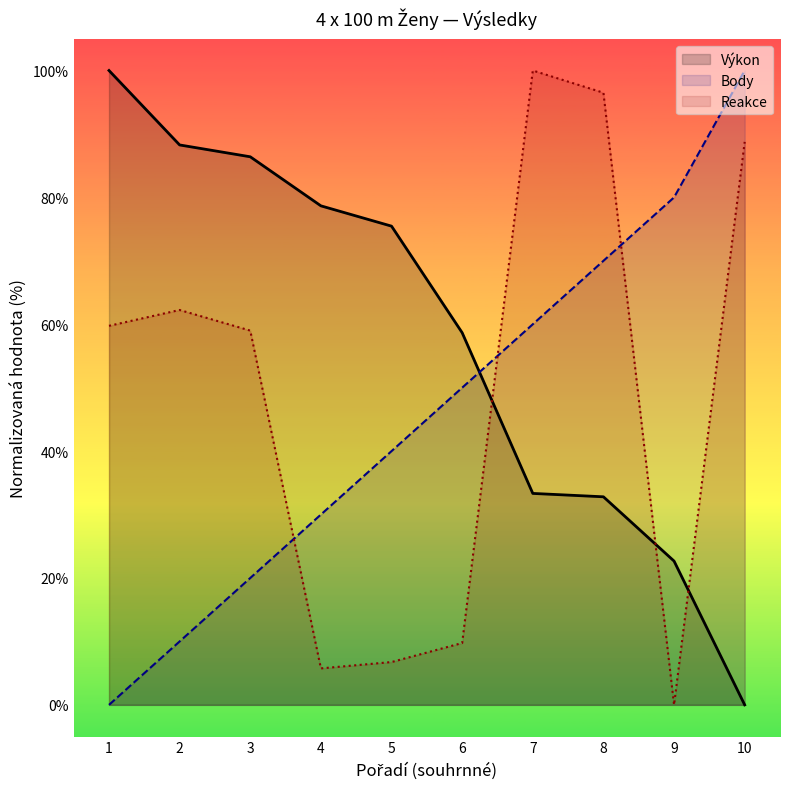

List the series in order of their overall mean, lowest first.

Body, Reakce, Výkon